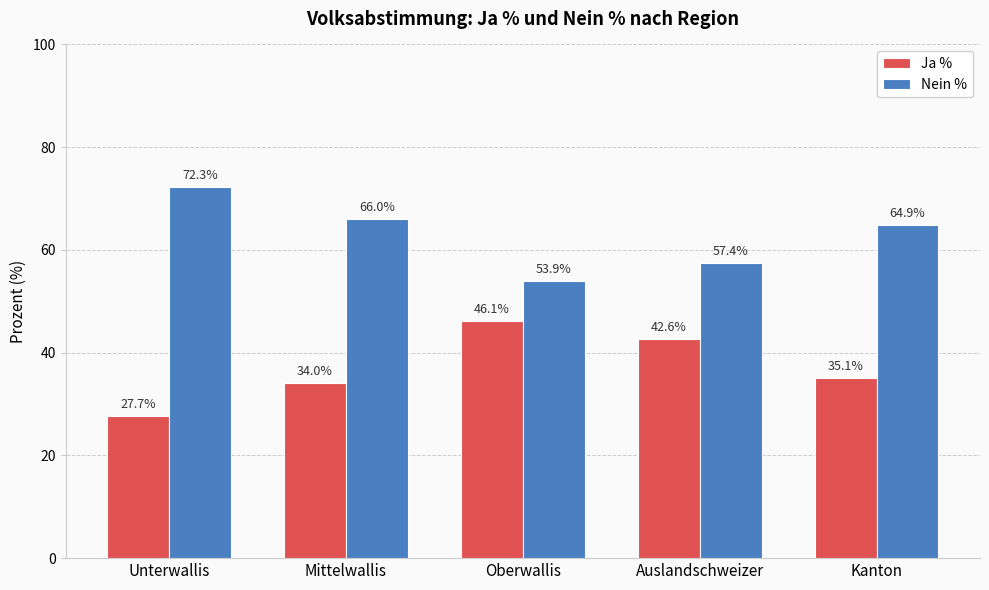

At Kanton, list the series in order from smallest to largest.

Ja %, Nein %